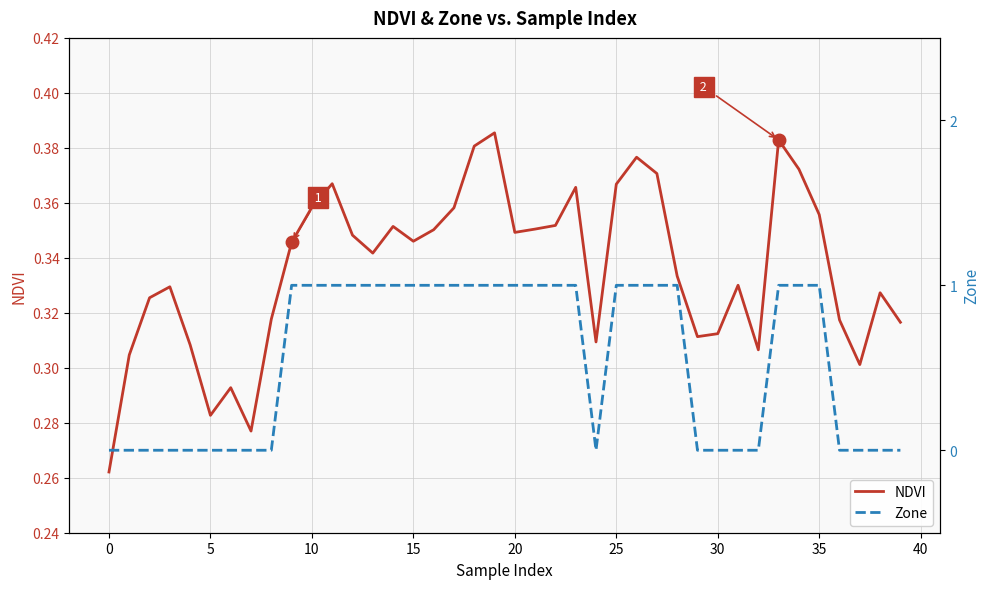

Rank the series at 25 from highest to lowest value.

NDVI, Zone